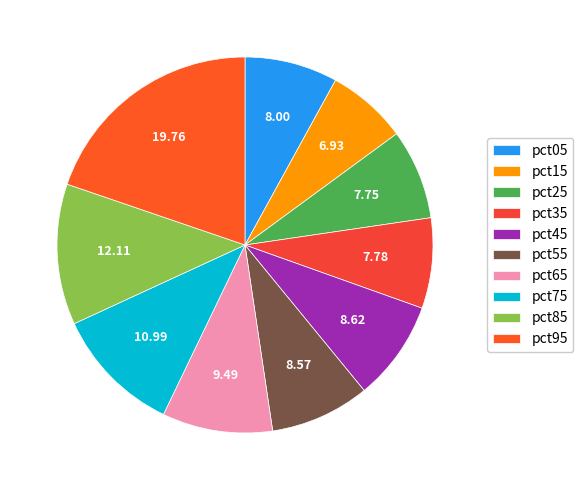

Which slice is the smallest?

pct15